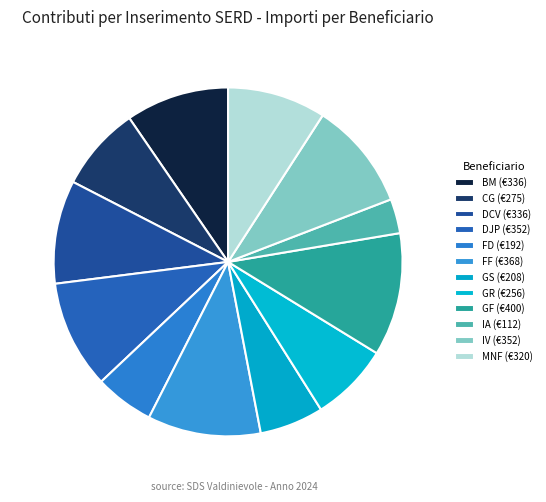

How many segments does this pie chart have?

12